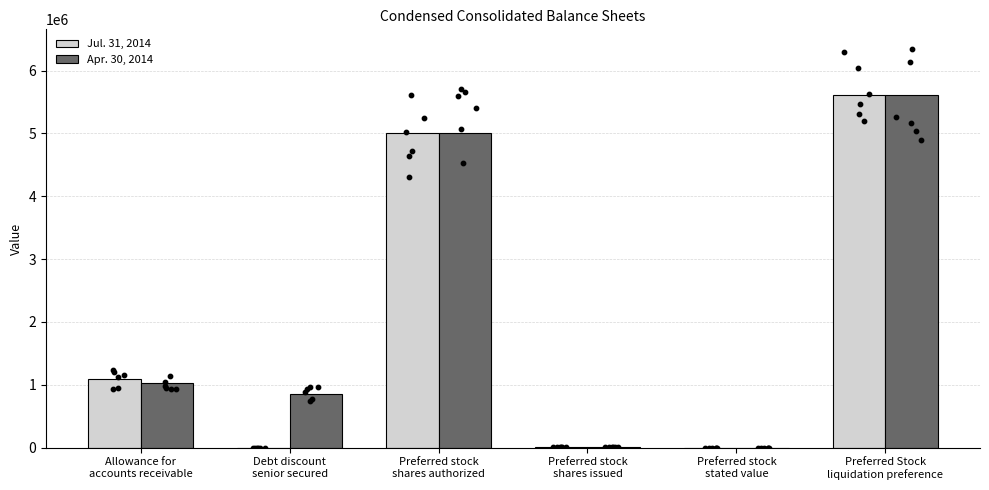

What are all the series names shown in the legend?

Jul. 31, 2014, Apr. 30, 2014